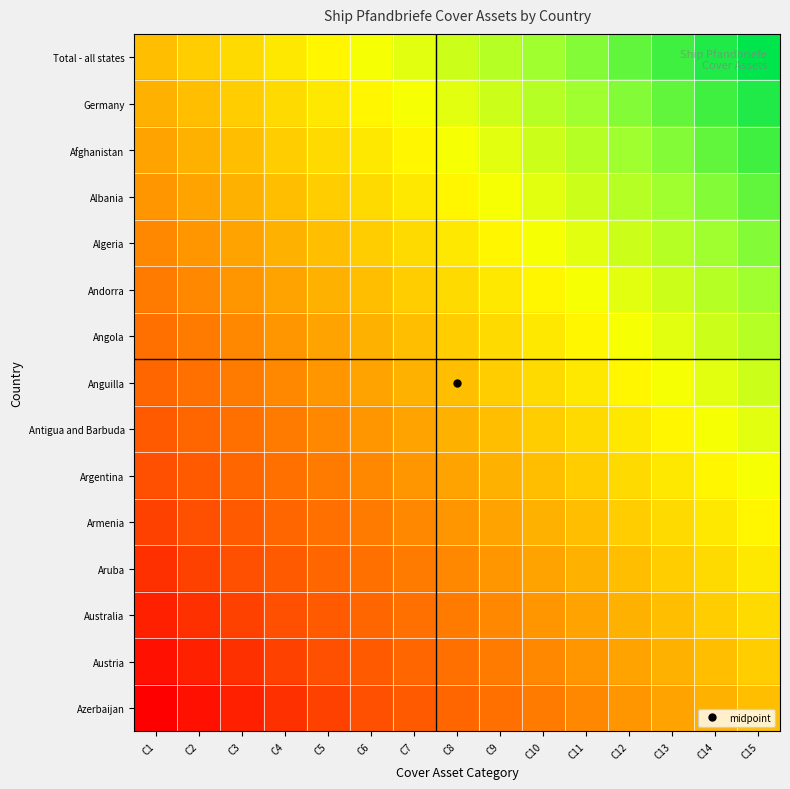

Reading left to right, extract all data points from this chart.

Total - all states: C1=0.0	C2=0.1	C3=0.1	C4=0.2	C5=0.3	C6=0.4	C7=0.4	C8=0.5	C9=0.6	C10=0.6	C11=0.7	C12=0.8	C13=0.9	C14=0.9	C15=1.0
Germany: C1=-0.1	C2=0.0	C3=0.1	C4=0.1	C5=0.2	C6=0.3	C7=0.4	C8=0.4	C9=0.5	C10=0.6	C11=0.6	C12=0.7	C13=0.8	C14=0.9	C15=0.9
Afghanistan: C1=-0.1	C2=-0.1	C3=0.0	C4=0.1	C5=0.1	C6=0.2	C7=0.3	C8=0.4	C9=0.4	C10=0.5	C11=0.6	C12=0.6	C13=0.7	C14=0.8	C15=0.9
Albania: C1=-0.2	C2=-0.1	C3=-0.1	C4=0.0	C5=0.1	C6=0.1	C7=0.2	C8=0.3	C9=0.4	C10=0.4	C11=0.5	C12=0.6	C13=0.6	C14=0.7	C15=0.8
Algeria: C1=-0.3	C2=-0.2	C3=-0.1	C4=-0.1	C5=0.0	C6=0.1	C7=0.1	C8=0.2	C9=0.3	C10=0.4	C11=0.4	C12=0.5	C13=0.6	C14=0.6	C15=0.7
Andorra: C1=-0.4	C2=-0.3	C3=-0.2	C4=-0.1	C5=-0.1	C6=0.0	C7=0.1	C8=0.1	C9=0.2	C10=0.3	C11=0.4	C12=0.4	C13=0.5	C14=0.6	C15=0.6
Angola: C1=-0.4	C2=-0.4	C3=-0.3	C4=-0.2	C5=-0.1	C6=-0.1	C7=0.0	C8=0.1	C9=0.1	C10=0.2	C11=0.3	C12=0.4	C13=0.4	C14=0.5	C15=0.6
Anguilla: C1=-0.5	C2=-0.4	C3=-0.4	C4=-0.3	C5=-0.2	C6=-0.1	C7=-0.1	C8=0.0	C9=0.1	C10=0.1	C11=0.2	C12=0.3	C13=0.4	C14=0.4	C15=0.5
Antigua and Barbuda: C1=-0.6	C2=-0.5	C3=-0.4	C4=-0.4	C5=-0.3	C6=-0.2	C7=-0.1	C8=-0.1	C9=0.0	C10=0.1	C11=0.1	C12=0.2	C13=0.3	C14=0.4	C15=0.4
Argentina: C1=-0.6	C2=-0.6	C3=-0.5	C4=-0.4	C5=-0.4	C6=-0.3	C7=-0.2	C8=-0.1	C9=-0.1	C10=0.0	C11=0.1	C12=0.1	C13=0.2	C14=0.3	C15=0.4
Armenia: C1=-0.7	C2=-0.6	C3=-0.6	C4=-0.5	C5=-0.4	C6=-0.4	C7=-0.3	C8=-0.2	C9=-0.1	C10=-0.1	C11=0.0	C12=0.1	C13=0.1	C14=0.2	C15=0.3
Aruba: C1=-0.8	C2=-0.7	C3=-0.6	C4=-0.6	C5=-0.5	C6=-0.4	C7=-0.4	C8=-0.3	C9=-0.2	C10=-0.1	C11=-0.1	C12=0.0	C13=0.1	C14=0.1	C15=0.2
Australia: C1=-0.9	C2=-0.8	C3=-0.7	C4=-0.6	C5=-0.6	C6=-0.5	C7=-0.4	C8=-0.4	C9=-0.3	C10=-0.2	C11=-0.1	C12=-0.1	C13=0.0	C14=0.1	C15=0.1
Austria: C1=-0.9	C2=-0.9	C3=-0.8	C4=-0.7	C5=-0.6	C6=-0.6	C7=-0.5	C8=-0.4	C9=-0.4	C10=-0.3	C11=-0.2	C12=-0.1	C13=-0.1	C14=0.0	C15=0.1
Azerbaijan: C1=-1.0	C2=-0.9	C3=-0.9	C4=-0.8	C5=-0.7	C6=-0.6	C7=-0.6	C8=-0.5	C9=-0.4	C10=-0.4	C11=-0.3	C12=-0.2	C13=-0.1	C14=-0.1	C15=0.0